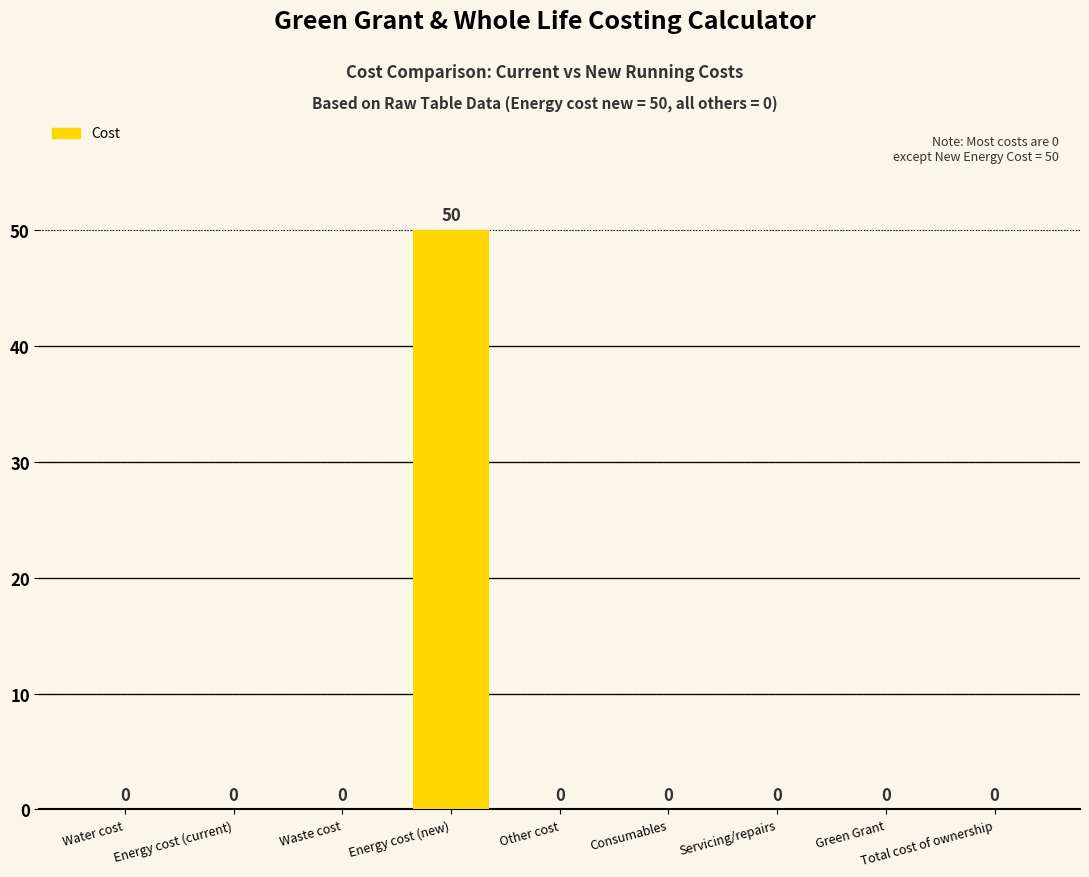

What is the sum of all values?

50